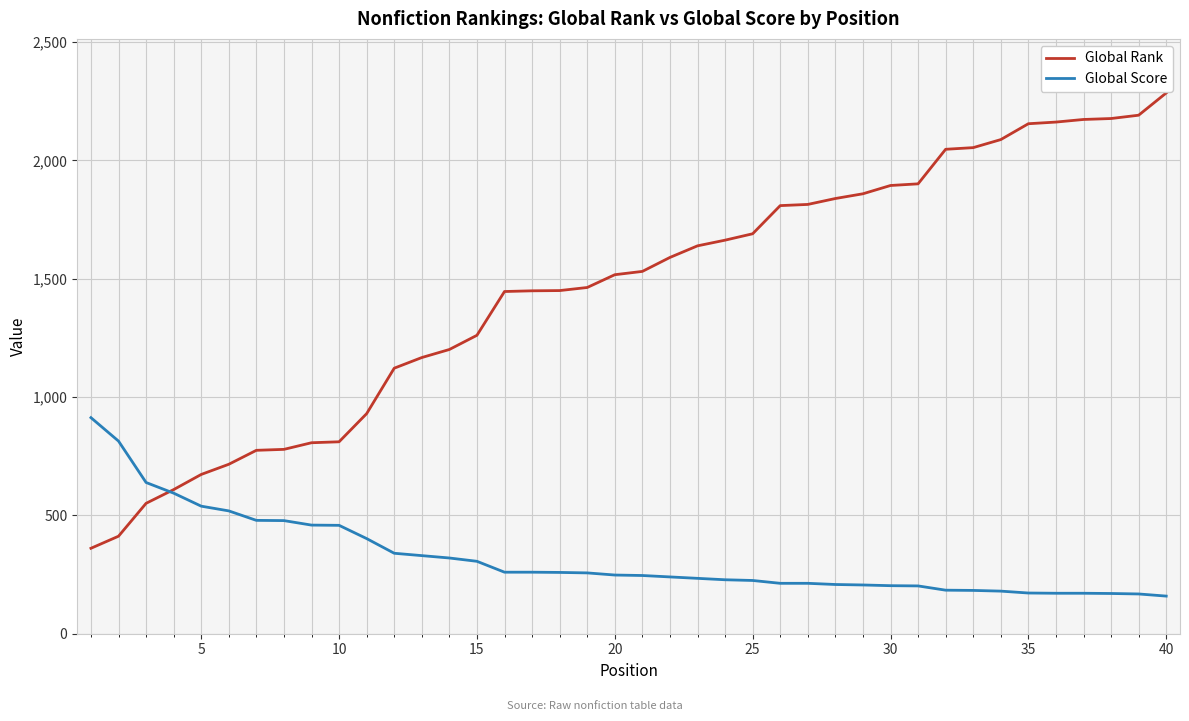

What is the lowest value of the Global Rank series?

361